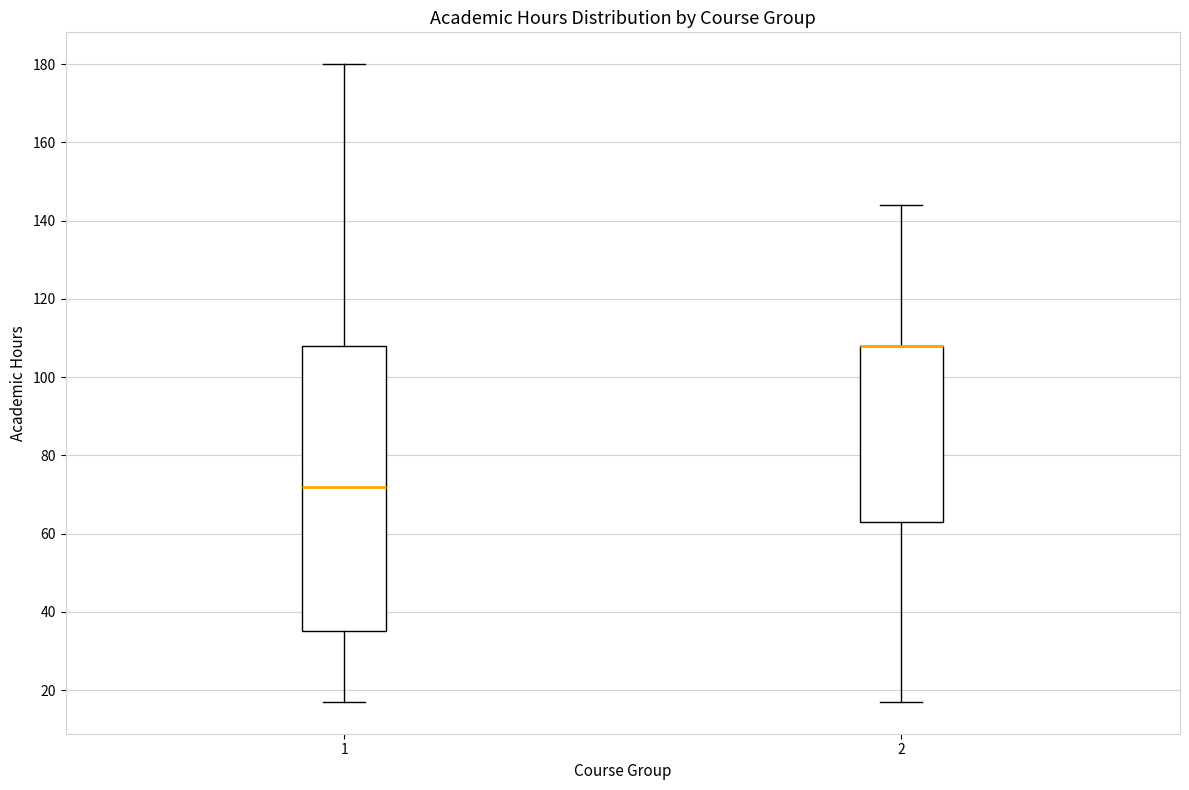

Reading left to right, transcribe this box plot: for each box, give where its median line is, the range the box spans, and where its two whiskers end, as read against the y-axis. The values are not printed on the chart, so give them approximately, as read against the axis.

1: median 72, box 36 to 108, whiskers 18 to 180
2: median 108 (drawn on the box's upper edge), box 64 to 108, whiskers 18 to 144